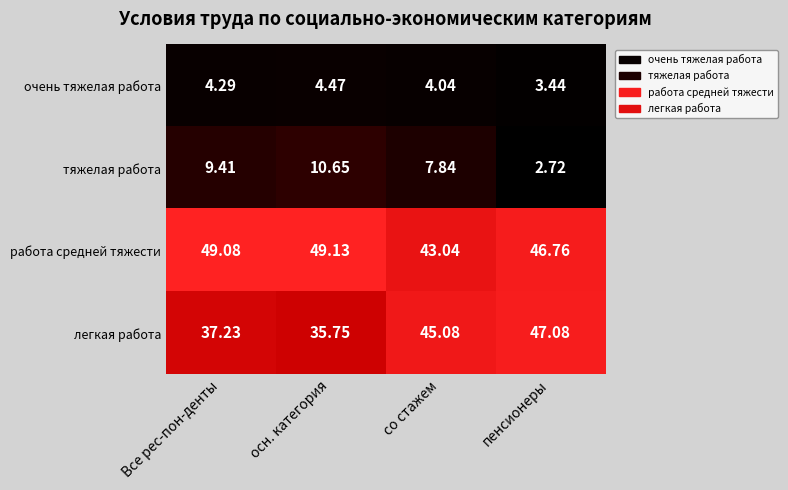

Which category has the lowest value in the легкая работа series?

осн. категория